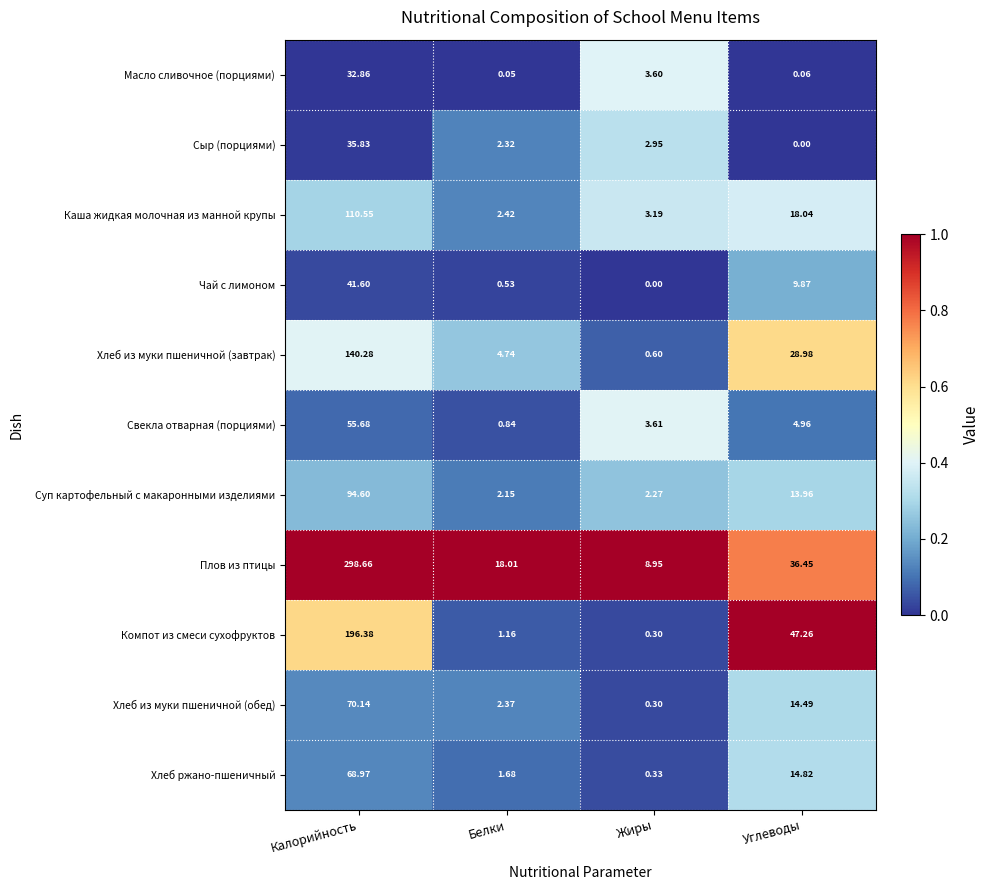

Rank the series by their maximum value, from highest to lowest.

Плов из птицы, Компот из смеси сухофруктов, Хлеб из муки пшеничной (завтрак), Каша жидкая молочная из манной крупы, Суп картофельный с макаронными изделиями, Хлеб из муки пшеничной (обед), Хлеб ржано-пшеничный, Свекла отварная (порциями), Чай с лимоном, Сыр (порциями), Масло сливочное (порциями)